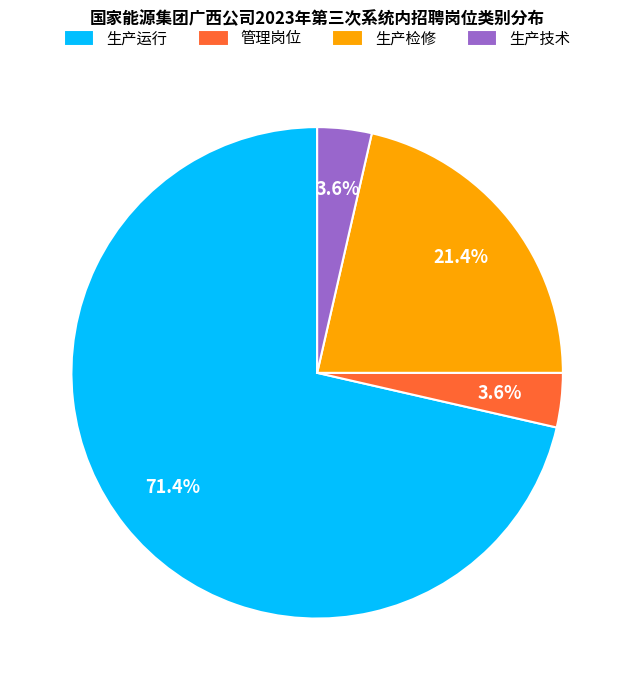

Which category has the biggest portion of the pie?

生产运行